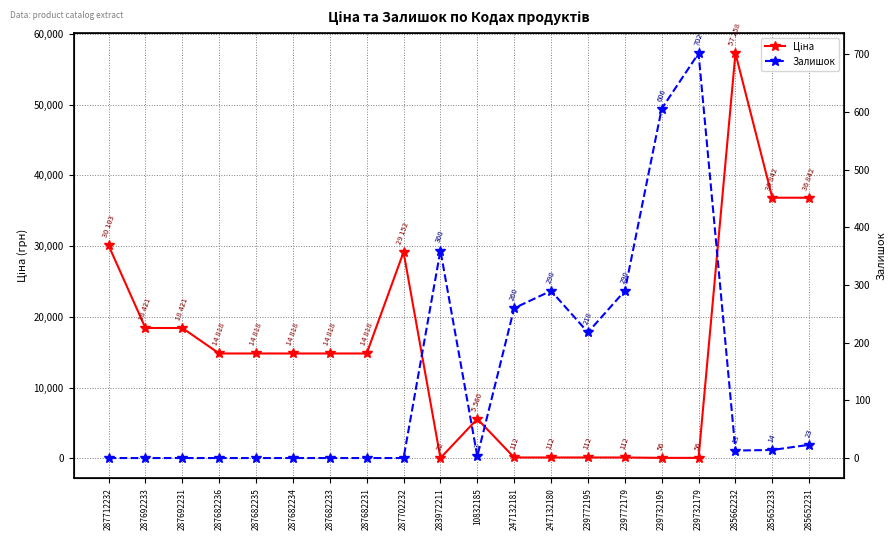

Between 10832185 and 285662232, which is larger?

285662232